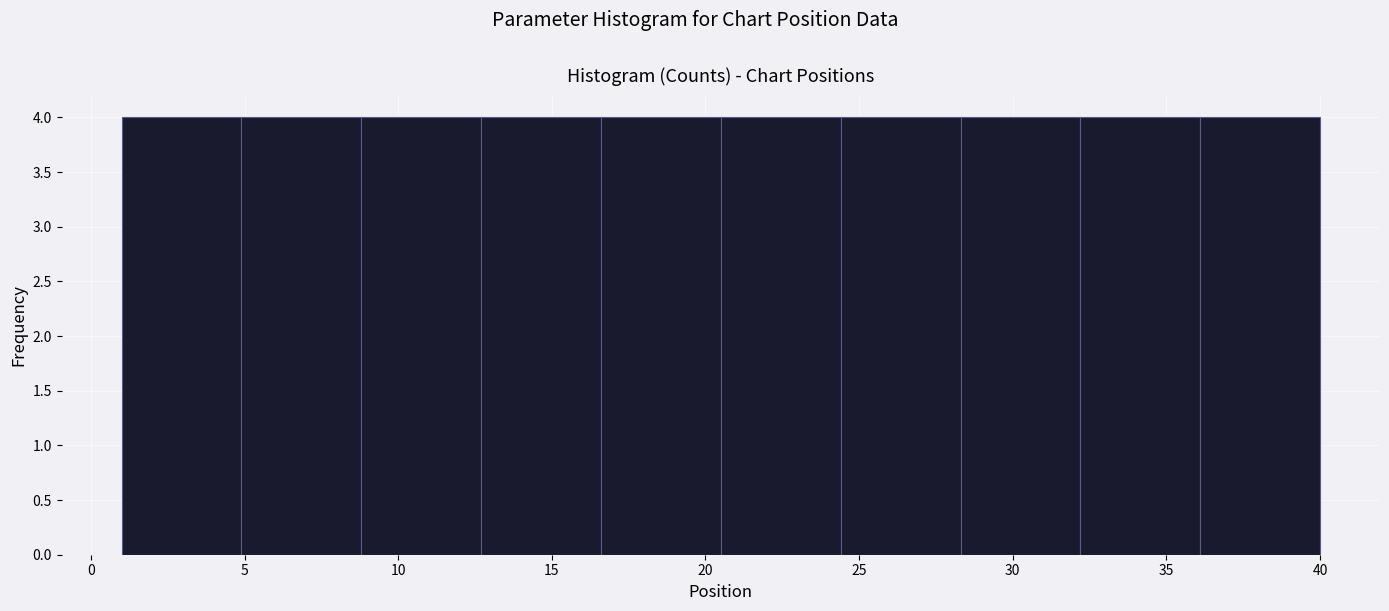

Reading left to right, list every bar in this chart as the range it spans on the x-axis followed by its height. Neither the bar edges nor the heights are printed on the chart, so give them approximately, as read against the axes.

1.0 to 4.9: 4
4.9 to 8.8: 4
8.8 to 12.7: 4
12.7 to 16.6: 4
16.6 to 20.5: 4
20.5 to 24.4: 4
24.4 to 28.3: 4
28.3 to 32.2: 4
32.2 to 36.1: 4
36.1 to 40.0: 4